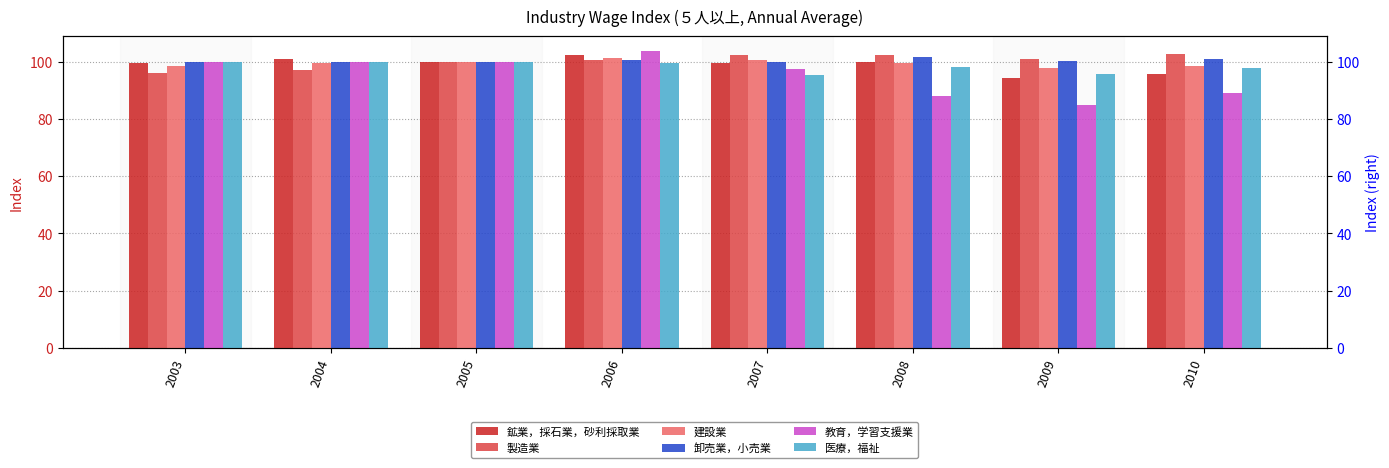

At which category is the sum across all series the highest?

2006